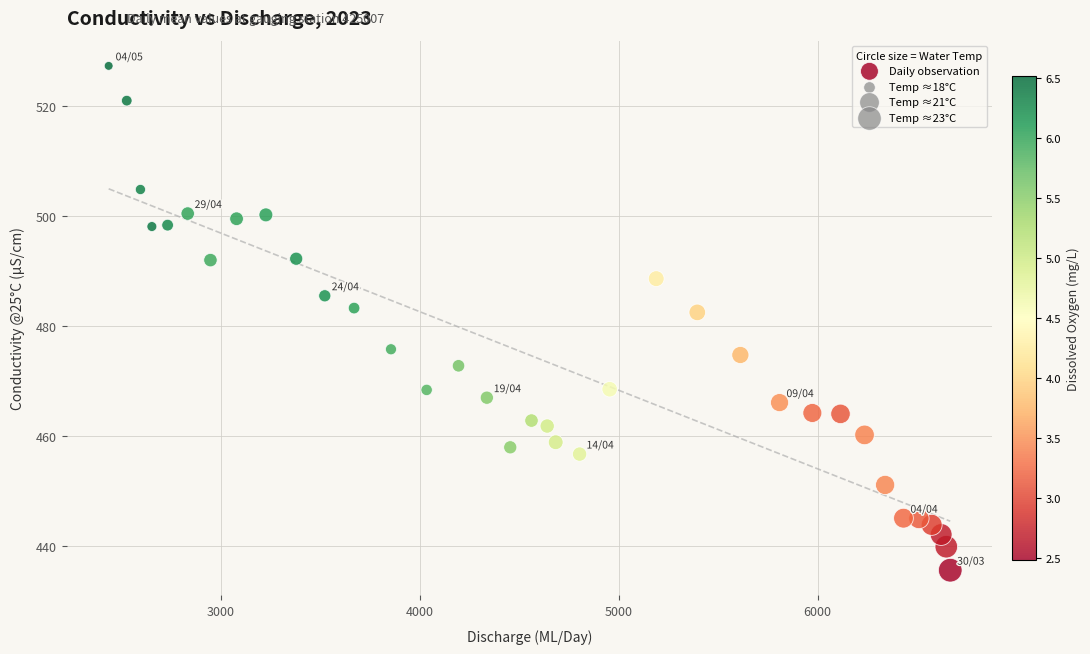

What is the range of X values (max minus min)?

4230.8